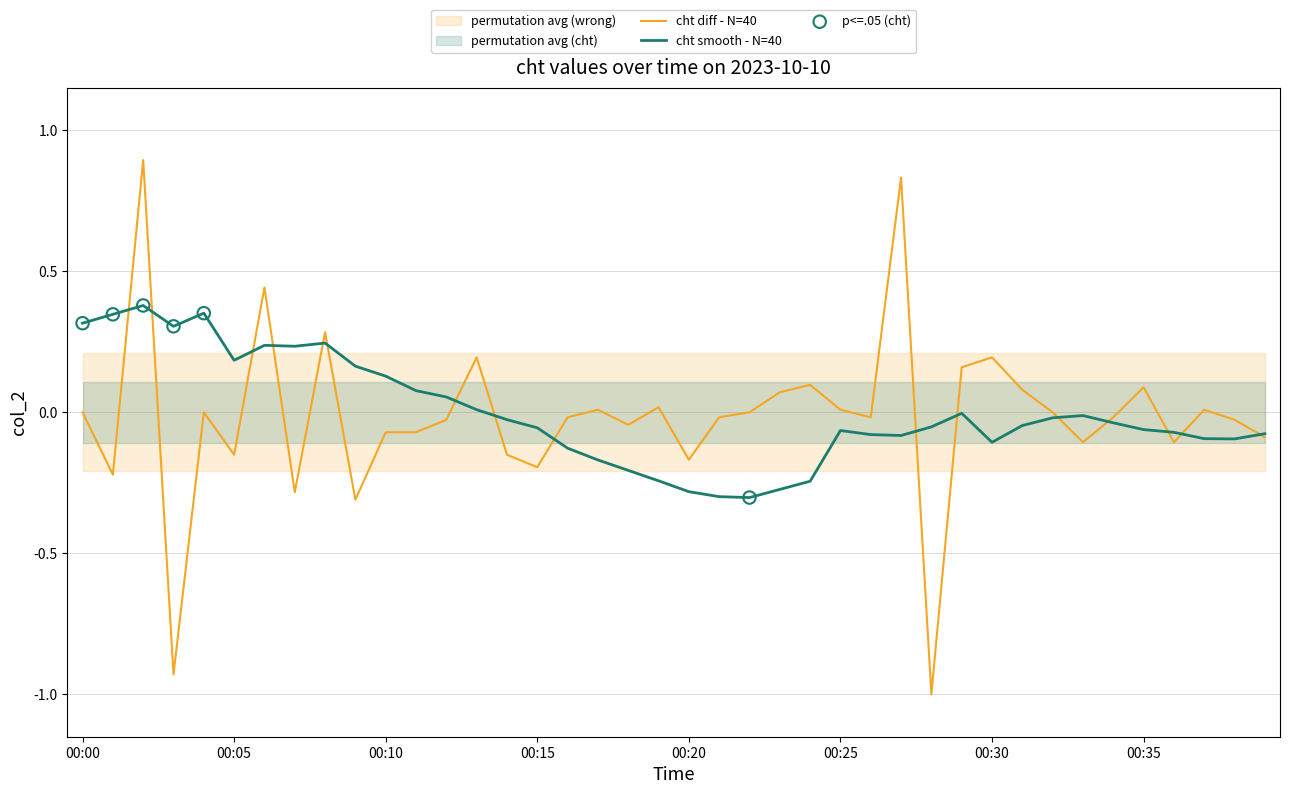

Approximately how many times larger is the value at 00:03 compared to 00:20?

1.1